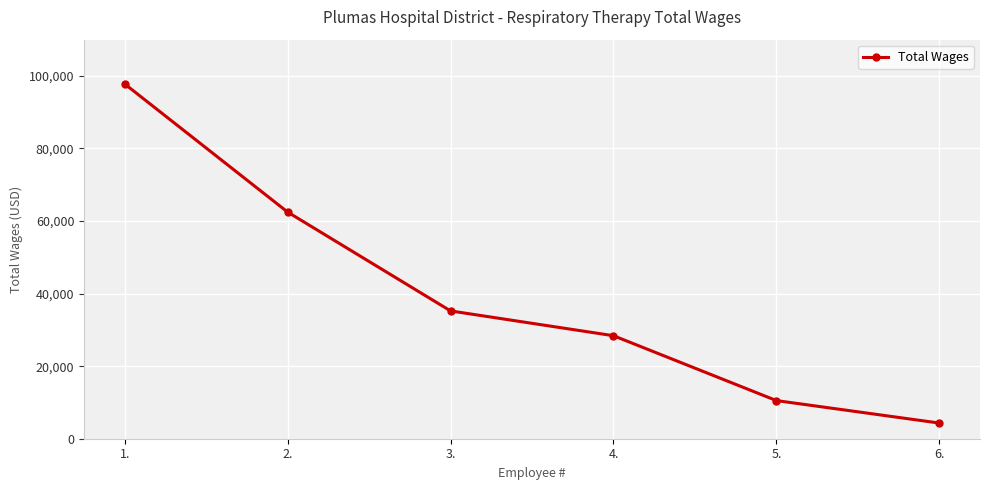

What is the average value?

39784